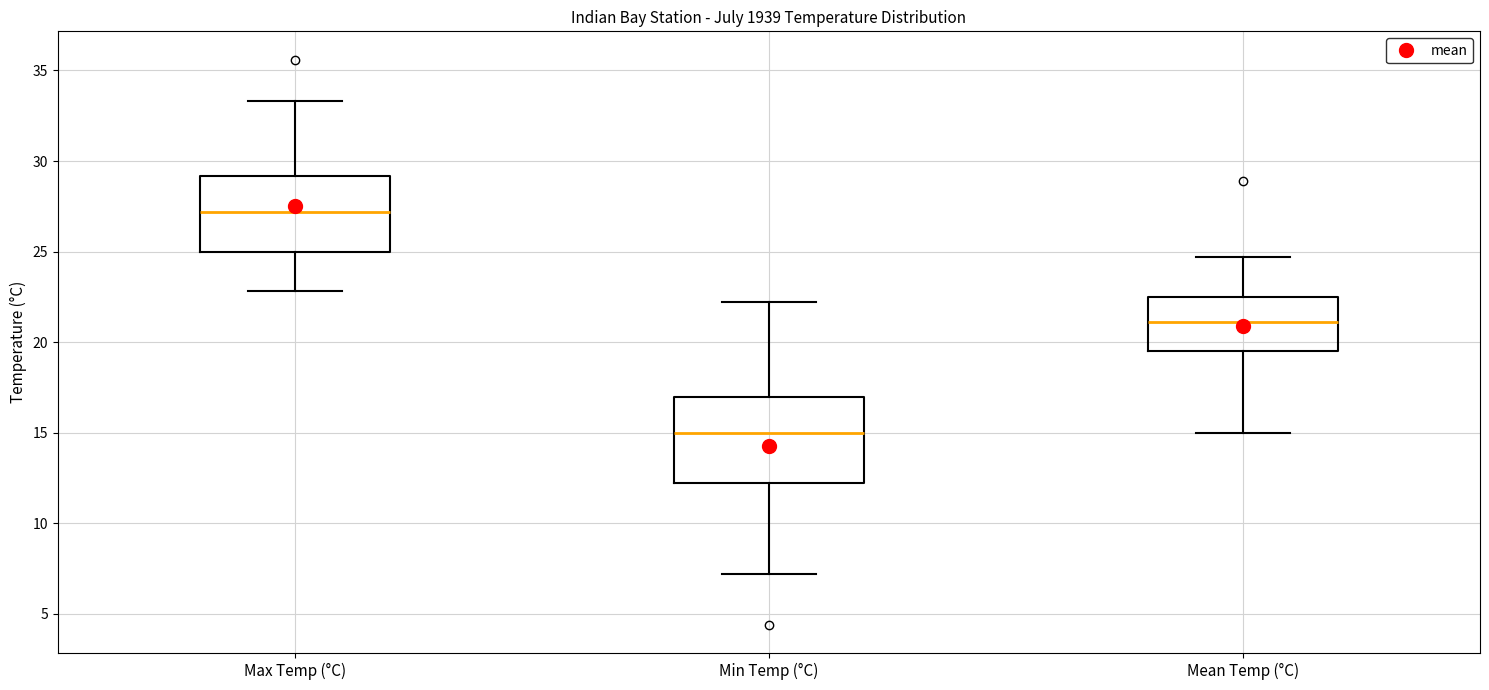

Reading left to right, read every box against the y-axis: the position of its median line, the range the box covers, and the ends of its whiskers. The values are not printed on the chart, so give them approximately, as read against the axis.

Max Temp (°C): median 27.0, box 25.0 to 29.0, whiskers 23.0 to 33.5
Min Temp (°C): median 15.0, box 12.0 to 17.0, whiskers 7.0 to 22.0
Mean Temp (°C): median 21.0, box 19.5 to 22.5, whiskers 15.0 to 24.5